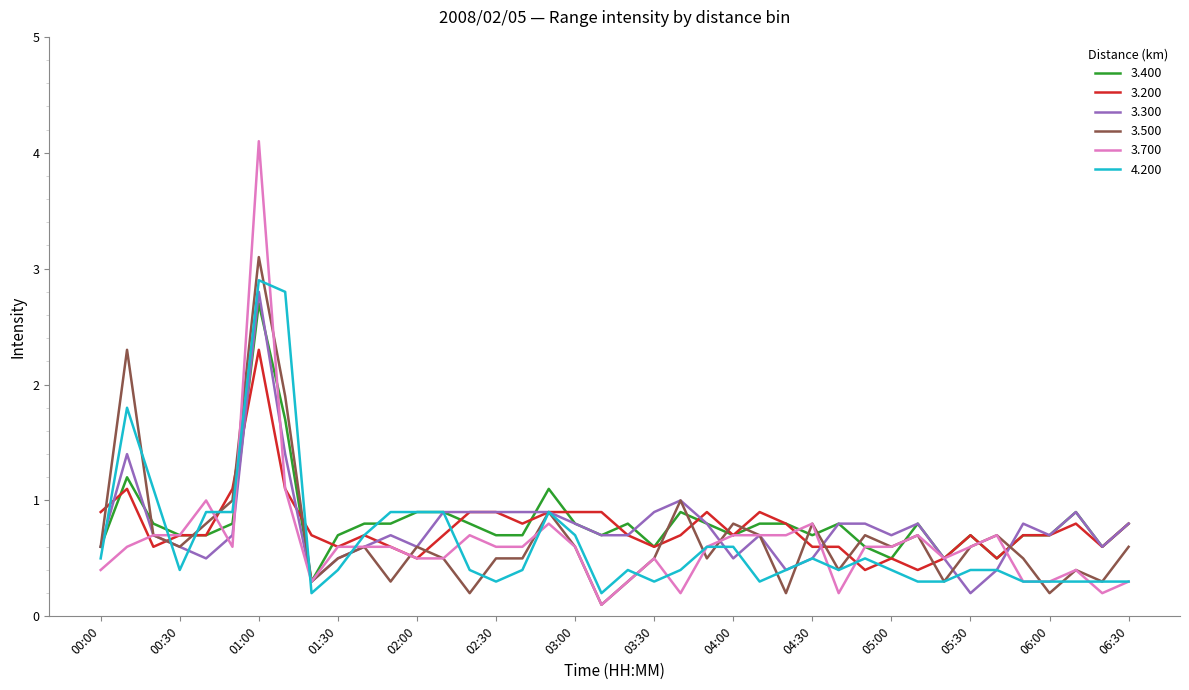

What are all the series names shown in the legend?

3.400, 3.200, 3.300, 3.500, 3.700, 4.200